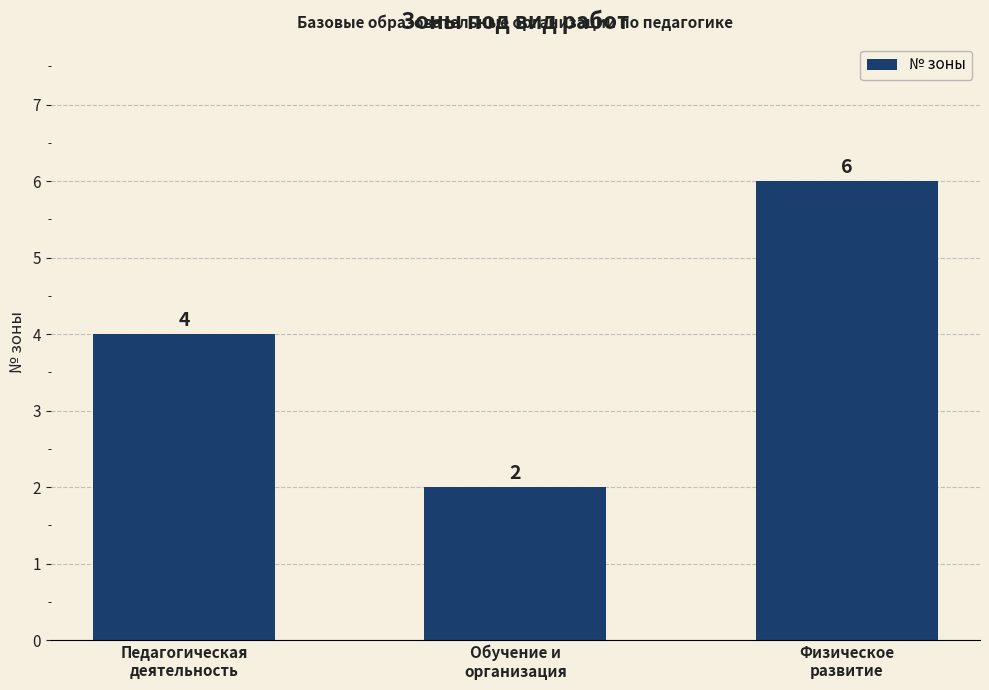

What is the change in value from Педагогическая
деятельность to Физическое
развитие?

+2